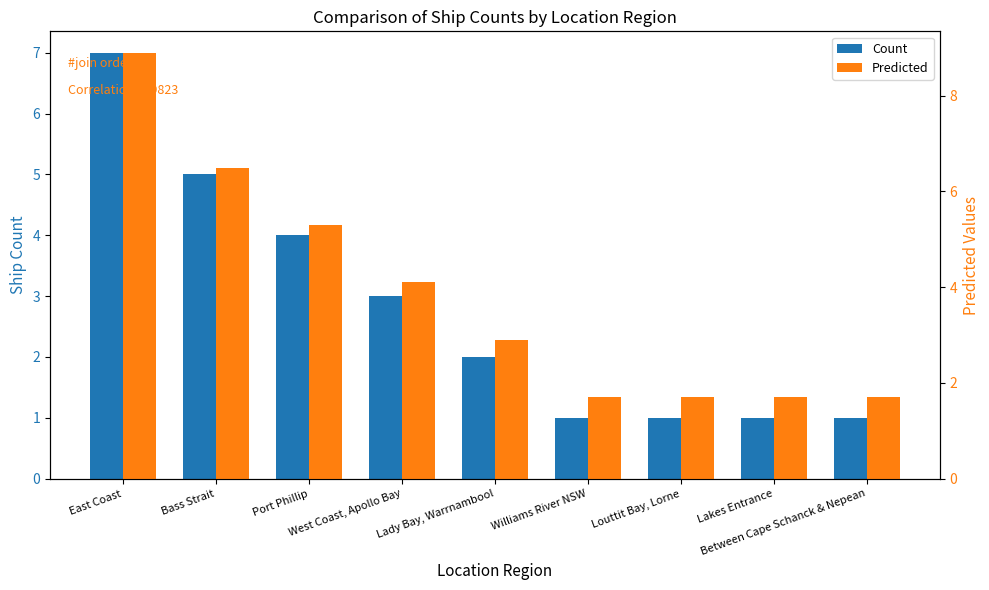

Which has a higher value, Between Cape Schanck & Nepean or Port Phillip?

Port Phillip